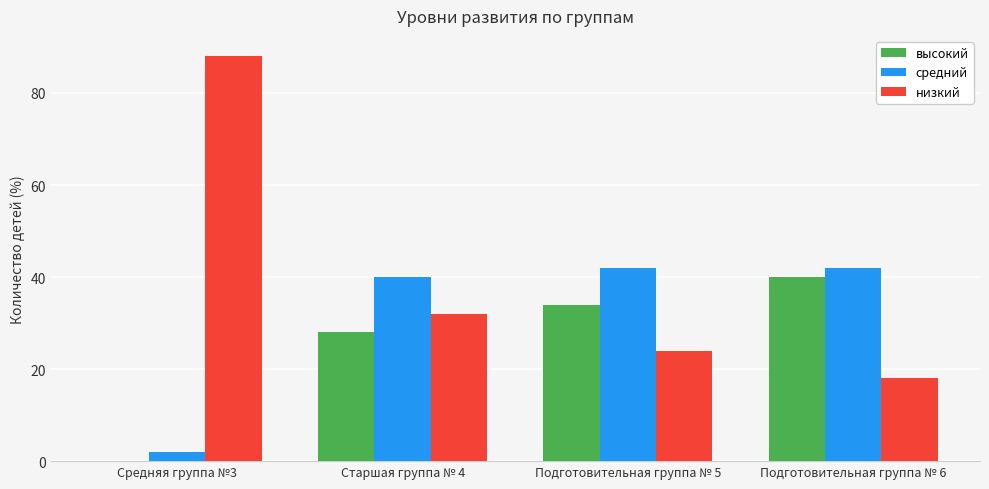

Which series has the largest range (max minus min)?

низкий